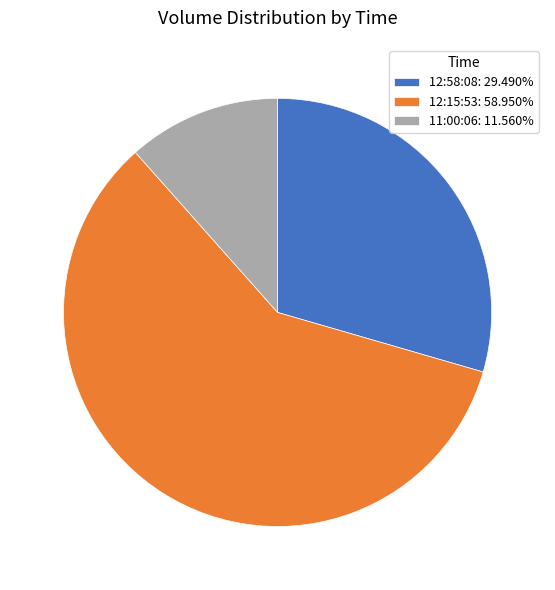

Which category has the smallest portion of the pie?

11:00:06